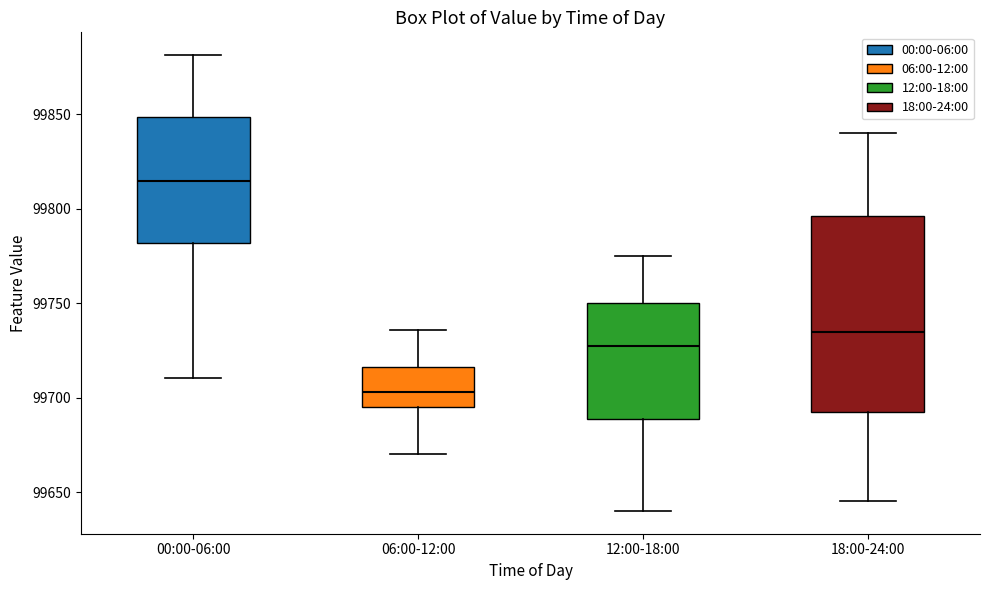

Reading left to right, transcribe this box plot: for each box, give where its median line is, the range the box spans, and where its two whiskers end, as read against the y-axis. The values are not printed on the chart, so give them approximately, as read against the axis.

00:00-06:00: median 99815, box 99780 to 99850, whiskers 99710 to 99880
06:00-12:00: median 99705, box 99695 to 99715, whiskers 99670 to 99735
12:00-18:00: median 99730, box 99690 to 99750, whiskers 99640 to 99775
18:00-24:00: median 99735, box 99695 to 99795, whiskers 99645 to 99840